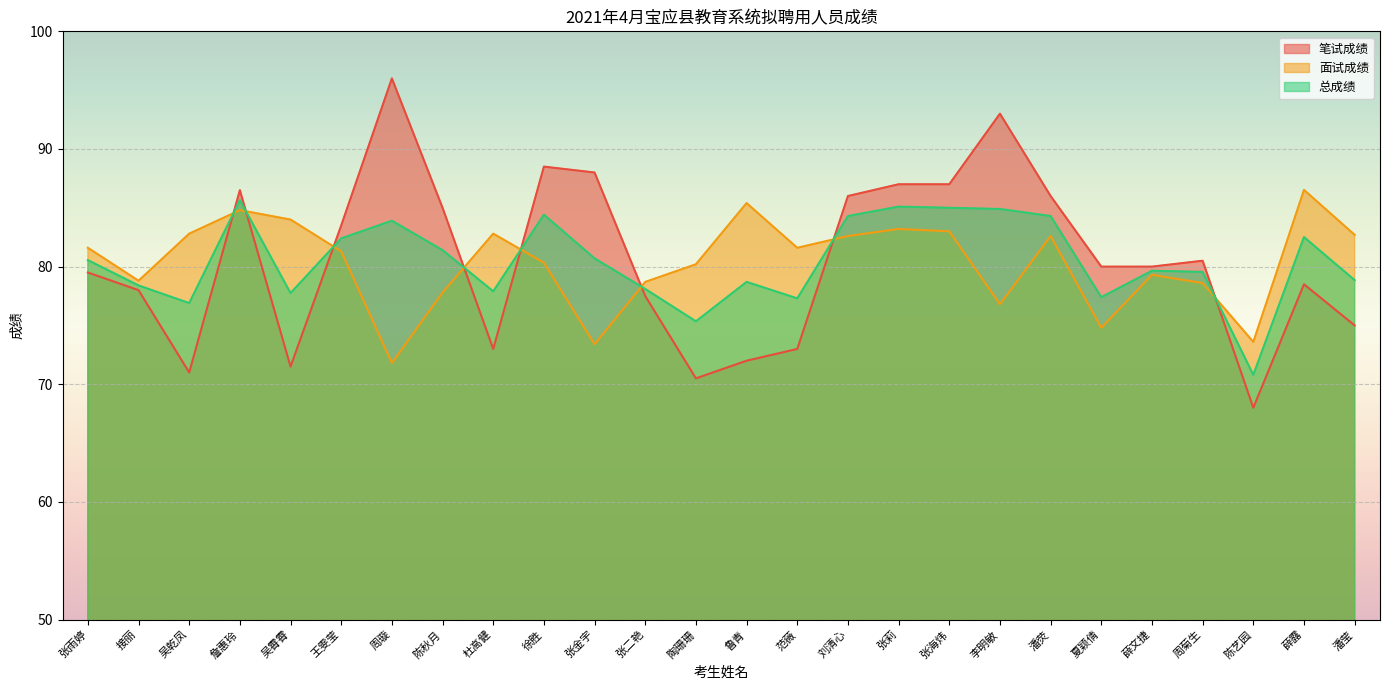

Is it true that 面试成绩 equals 74.8 at 夏颖倩?

True